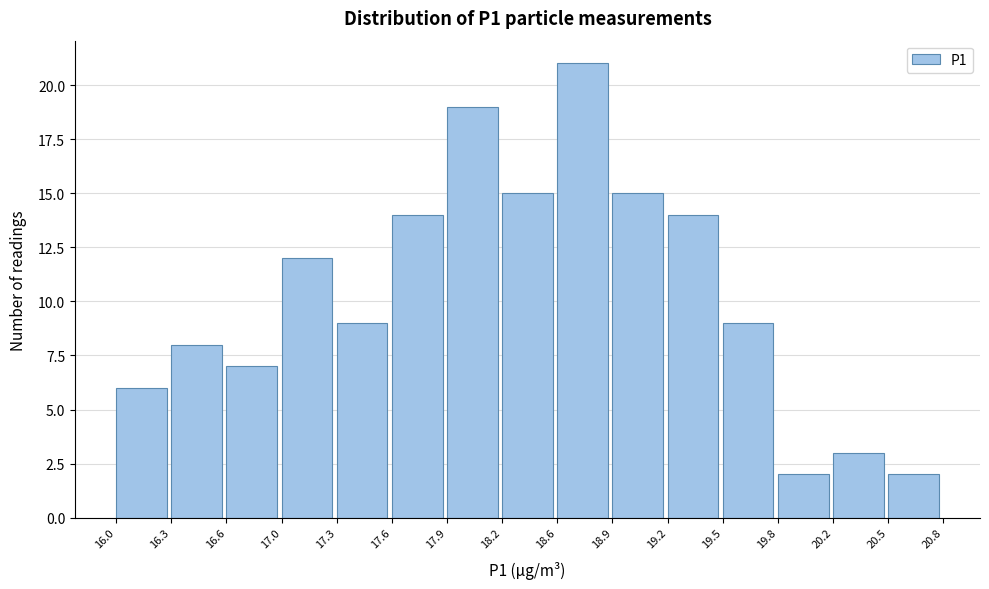

Reading left to right, list every bar in this chart as the range it spans on the x-axis followed by its height. The values are not printed on the chart, so give them approximately, as read against the axis.

16.0 to 16.3: 6
16.3 to 16.6: 8
16.6 to 17.0: 7
17.0 to 17.3: 12
17.3 to 17.6: 9
17.6 to 17.9: 14
17.9 to 18.2: 19
18.2 to 18.6: 15
18.6 to 18.9: 21
18.9 to 19.2: 15
19.2 to 19.5: 14
19.5 to 19.8: 9
19.8 to 20.2: 2
20.2 to 20.5: 3
20.5 to 20.8: 2